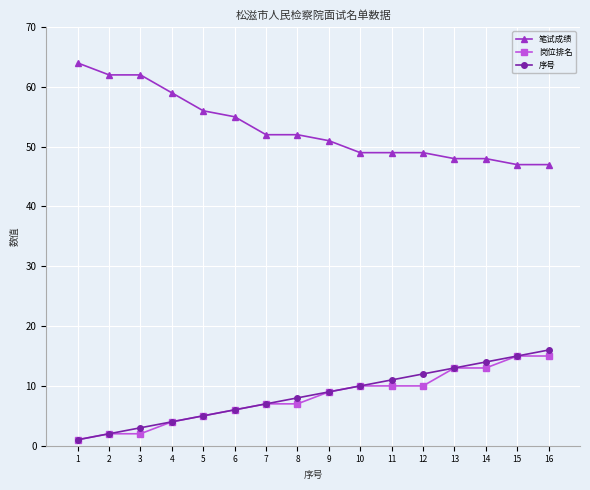

Reading left to right, what are all the values shown in this chart?

笔试成绩: 64	62	62	59	56	55	52	52	51	49	49	49	48	48	47	47
岗位排名: 1	2	2	4	5	6	7	7	9	10	10	10	13	13	15	15
序号: 1	2	3	4	5	6	7	8	9	10	11	12	13	14	15	16